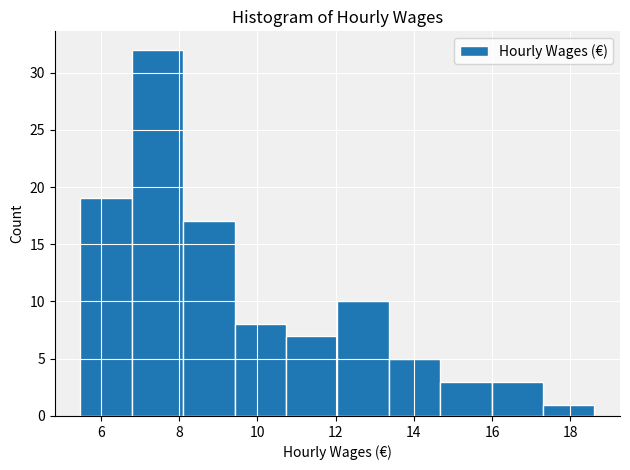

Reading left to right, transcribe this chart: for each bar, give the range it covers on the x-axis and its height. Neither the bar edges nor the heights are printed on the chart, so give them approximately, as read against the axes.

5.4 to 6.8: 19
6.8 to 8.2: 32
8.2 to 9.4: 17
9.4 to 10.8: 8
10.8 to 12.0: 7
12.0 to 13.4: 10
13.4 to 14.6: 5
14.6 to 16.0: 3
16.0 to 17.2: 3
17.2 to 18.6: 1